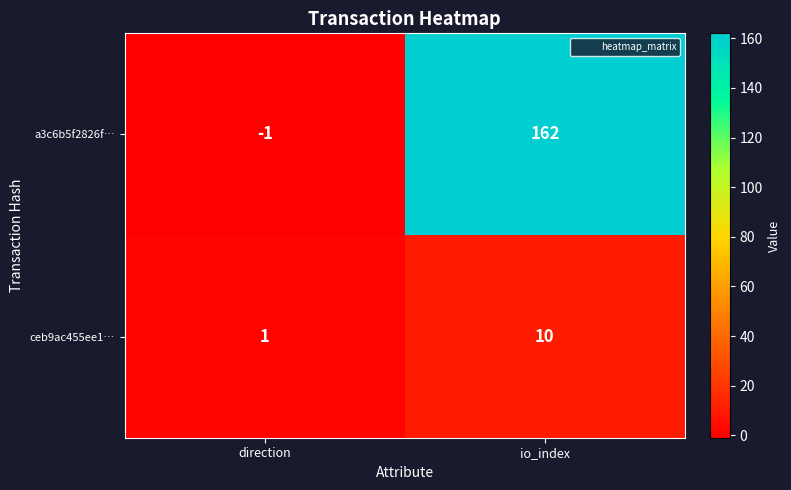

How many categories are shown in the chart?

2